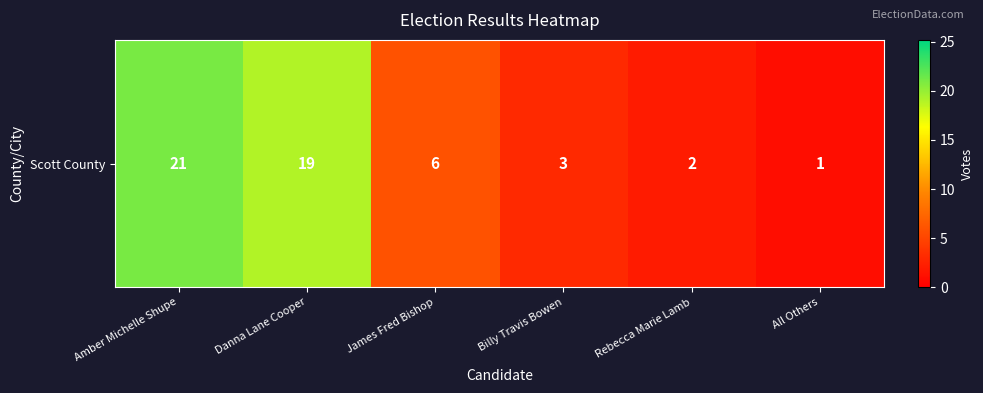

Rank the categories by value from lowest to highest.

All Others, Rebecca Marie Lamb, Billy Travis Bowen, James Fred Bishop, Danna Lane Cooper, Amber Michelle Shupe